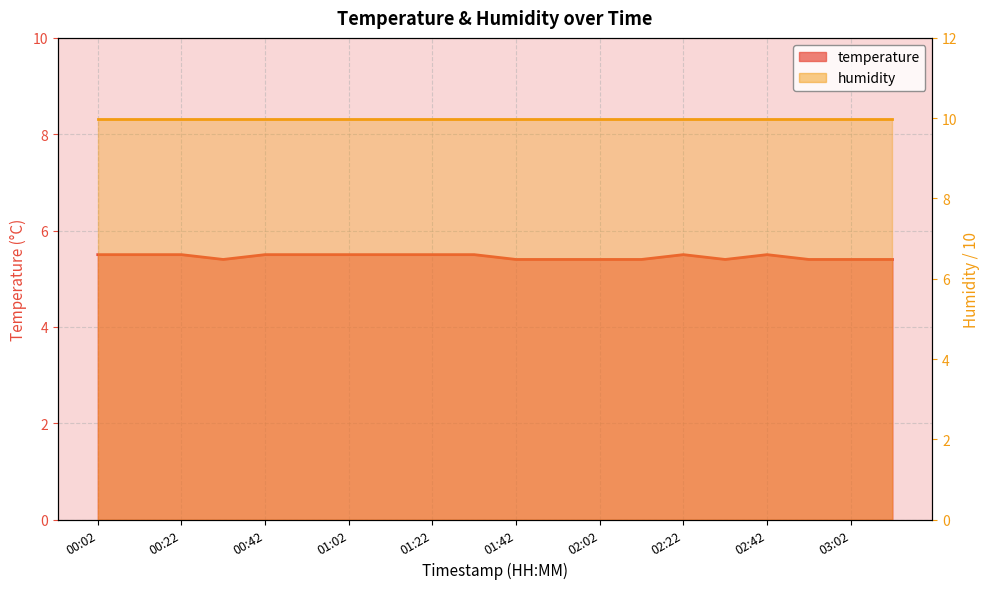

Approximately how many times larger is the value at 01:12 compared to 03:02?

1.0